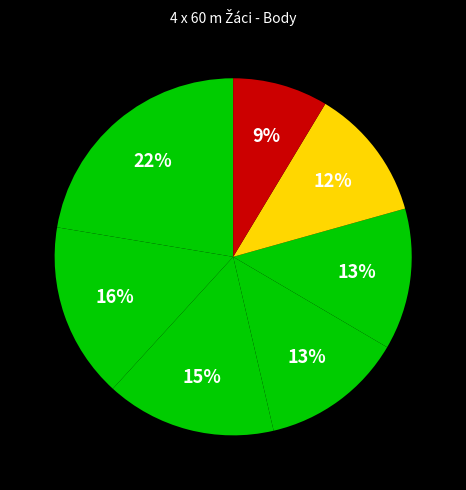

Count the number of slices in the pie.

7